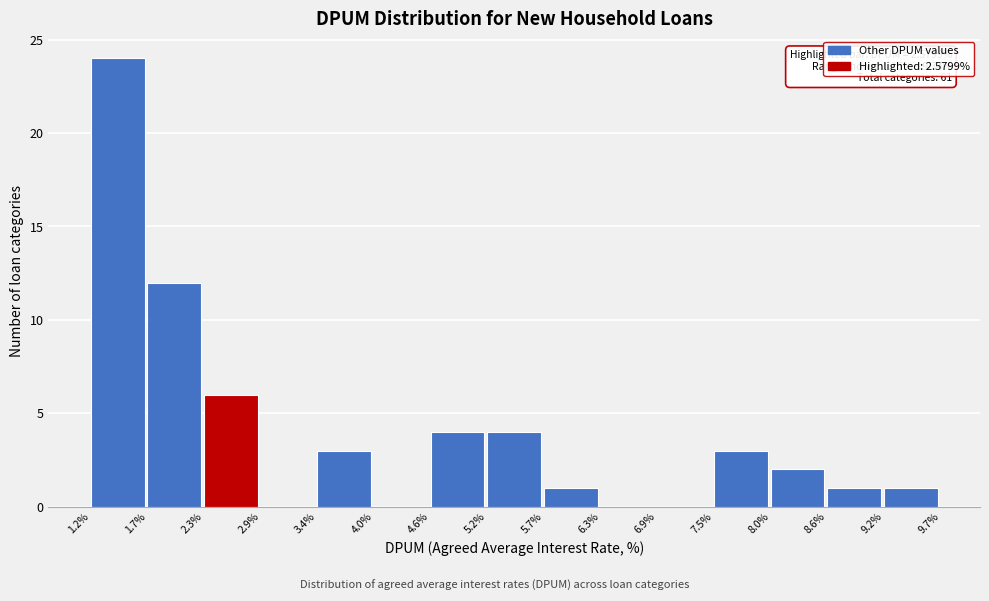

Which range on the x-axis has the tallest bar?

1.2% to 1.7%